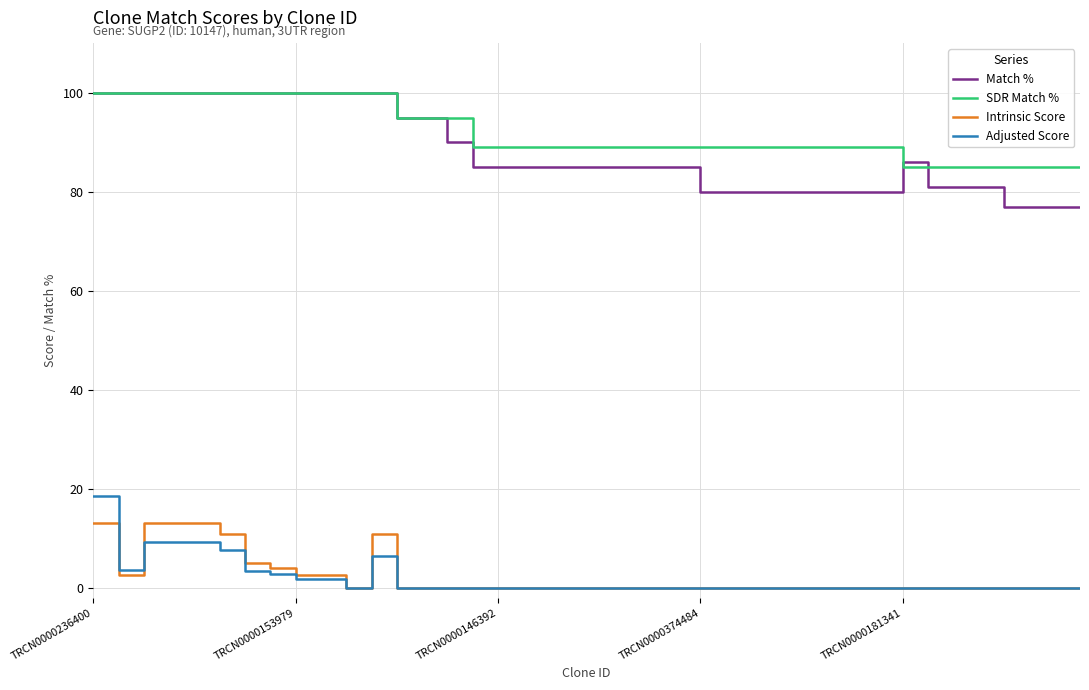

What is the maximum value shown in the chart?

100.0